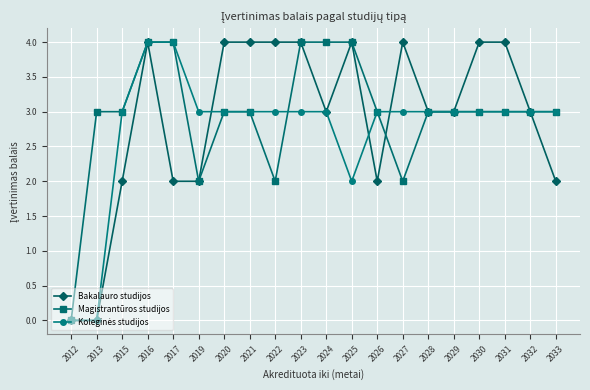

At which category is the sum across all series the highest?

2016